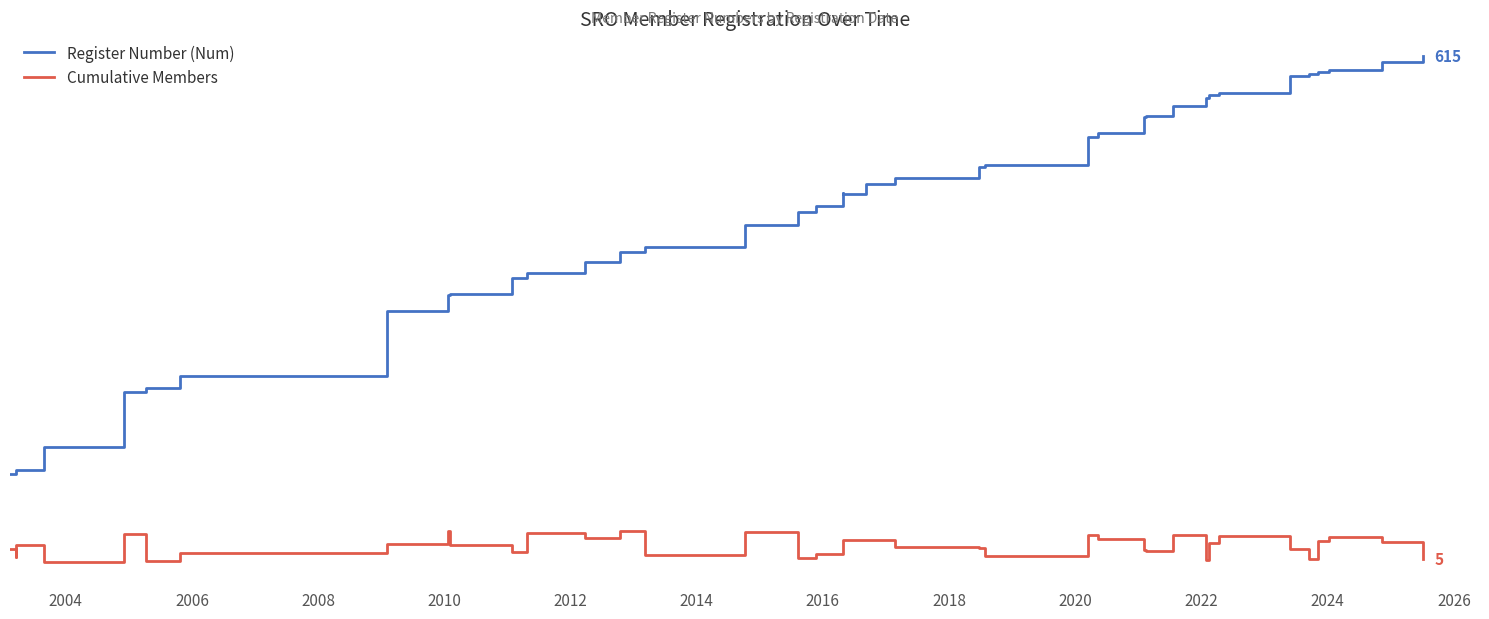

True or false: Register Number (Num) and Cumulative Members cross at least once.

False